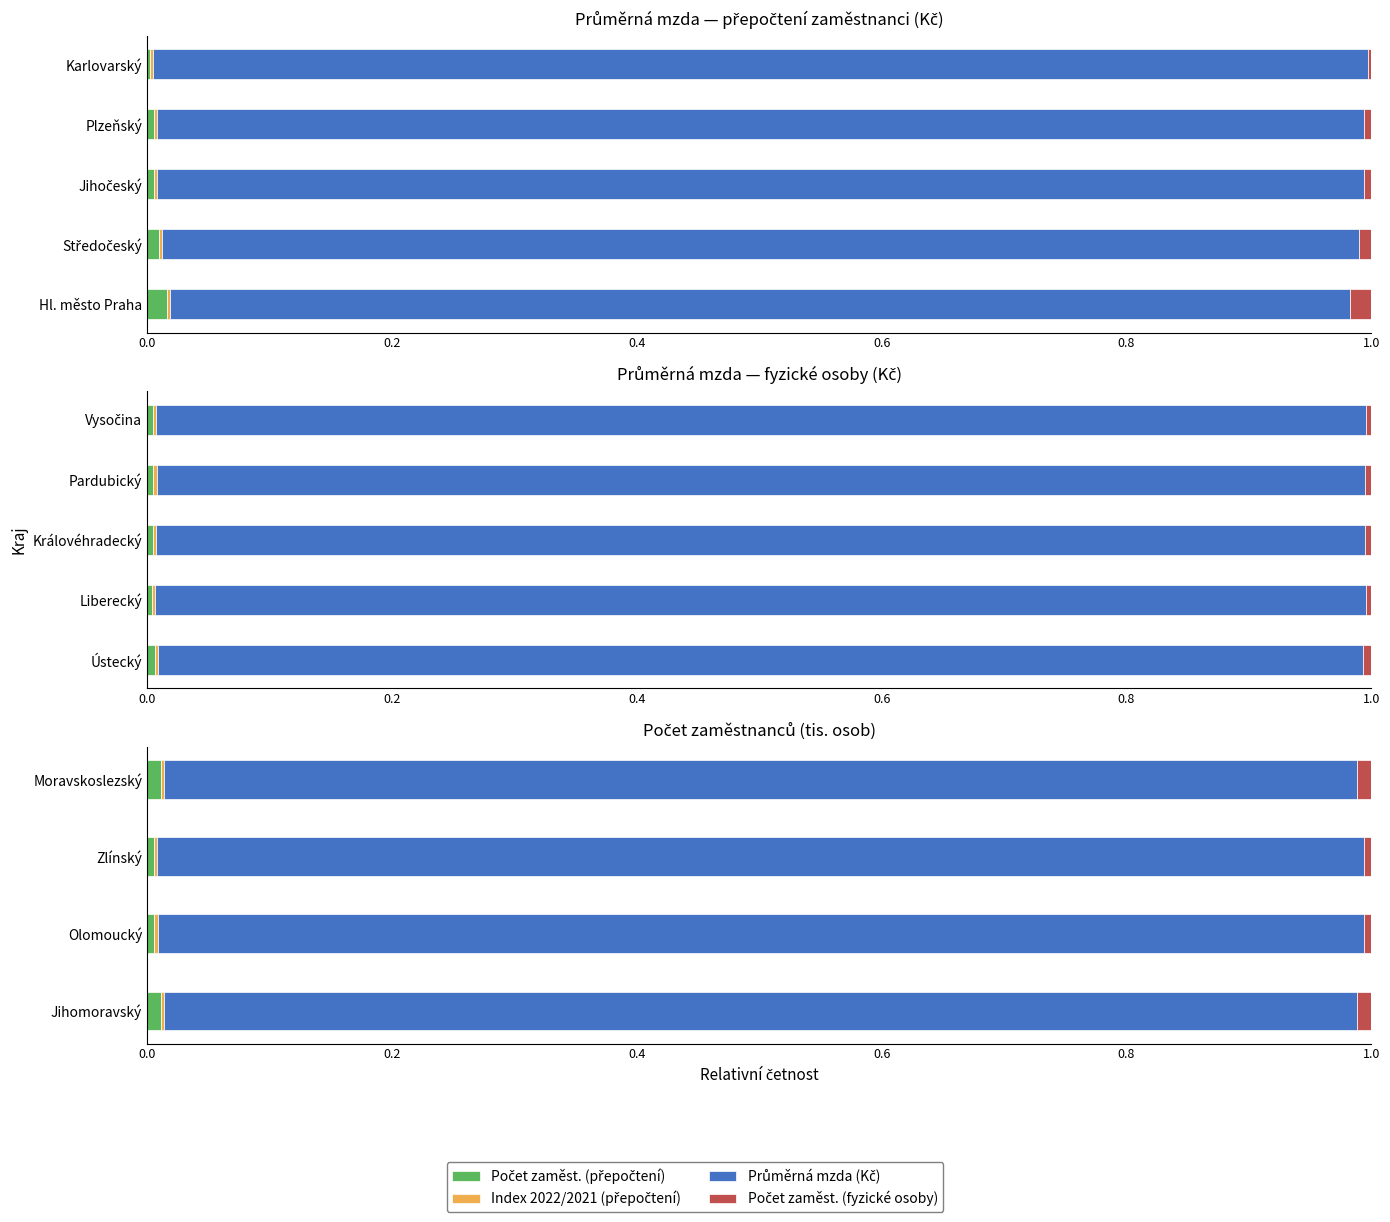

Does the chart contain any negative values?

No